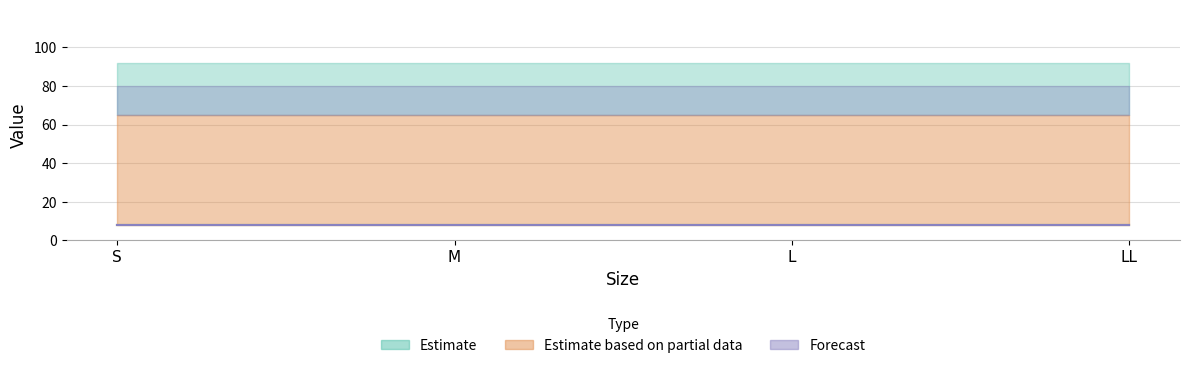

List the labels in order of Forecast_lower value, smallest first.

S, M, L, LL